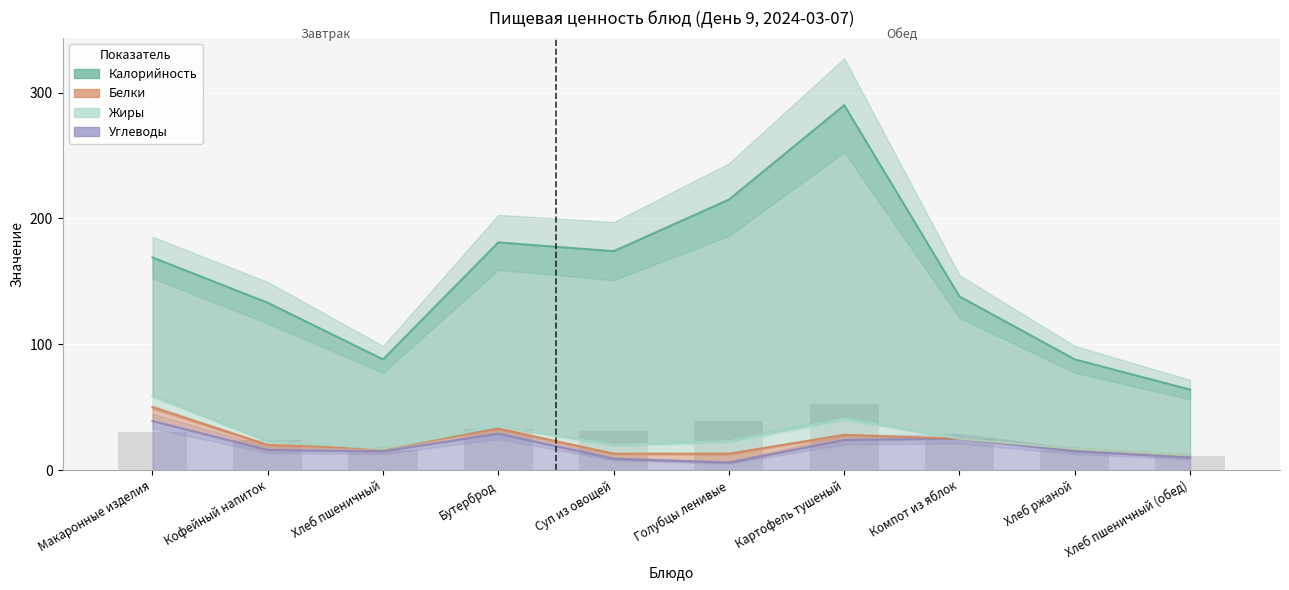

Does the chart contain stacked bars?

No